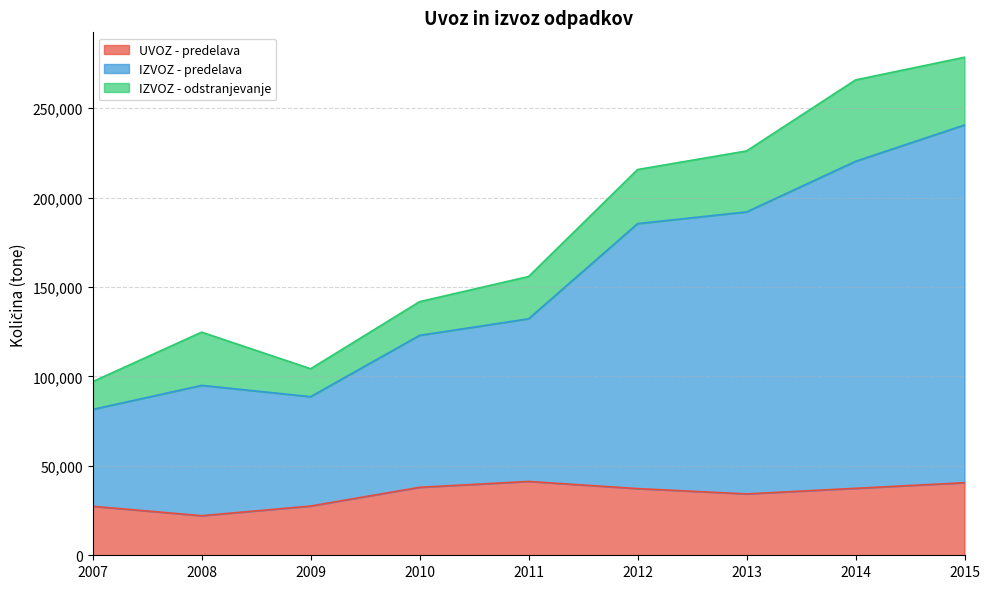

What is the minimum value for UVOZ - predelava?

22134.6